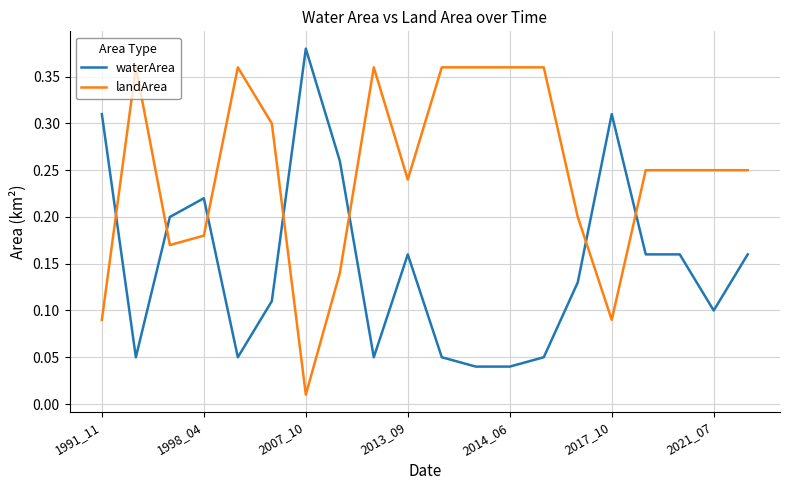

Which series has the largest total across all categories?

landArea